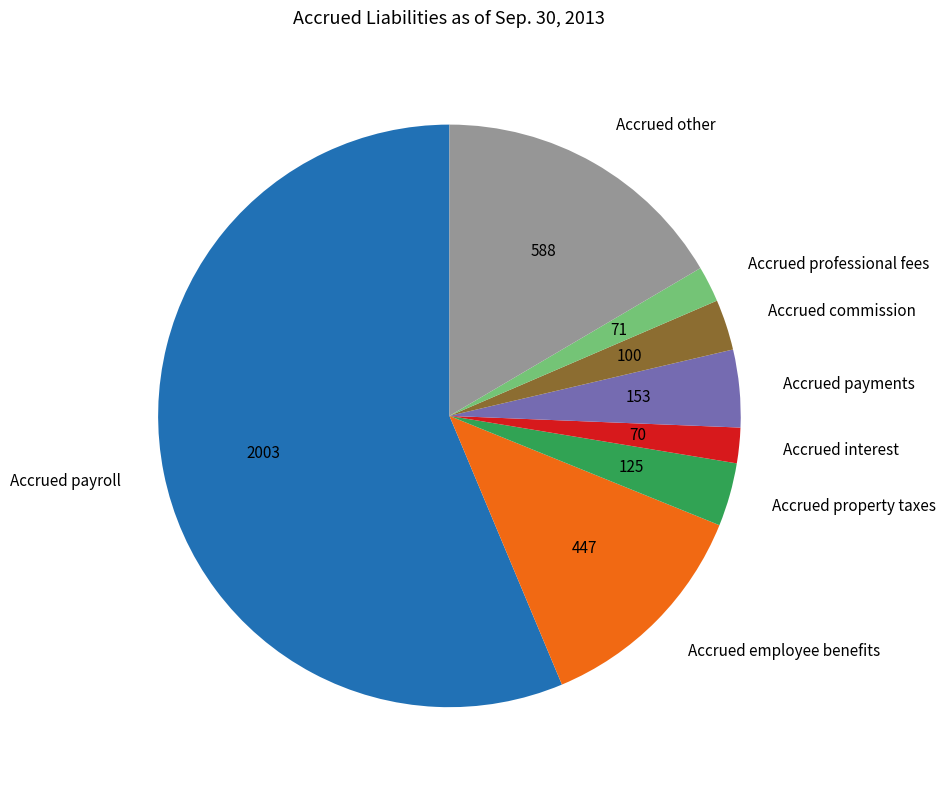

Which slice is the largest?

Accrued payroll